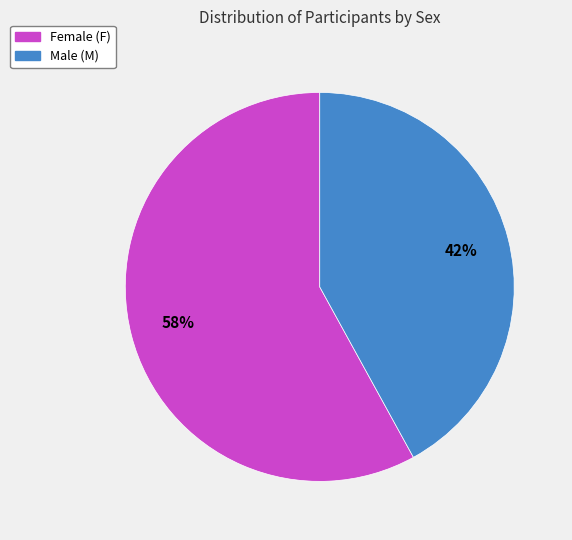

To the nearest percent, what is the average slice percentage?

50%